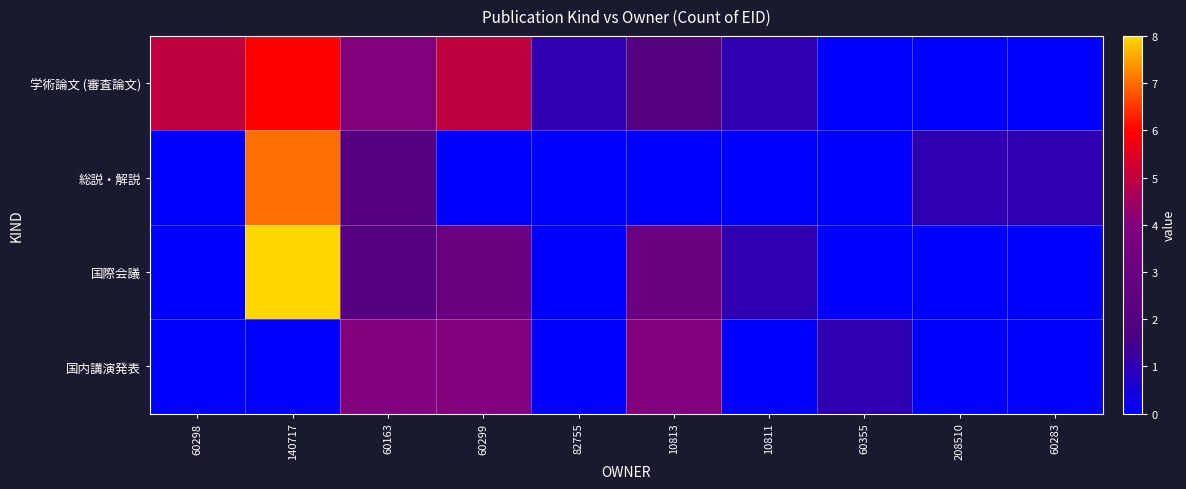

Reading left to right, extract all data points from this chart.

学術論文 (審査論文): 60298=5	140717=6	60163=4	60299=5	82755=1	10813=2	10811=1	60355=0	208510=0	60283=0
総説・解説: 60298=0	140717=7	60163=2	60299=0	82755=0	10813=0	10811=0	60355=0	208510=1	60283=1
国際会議: 60298=0	140717=8	60163=2	60299=3	82755=0	10813=3	10811=1	60355=0	208510=0	60283=0
国内講演発表: 60298=0	140717=0	60163=4	60299=4	82755=0	10813=4	10811=0	60355=1	208510=0	60283=0